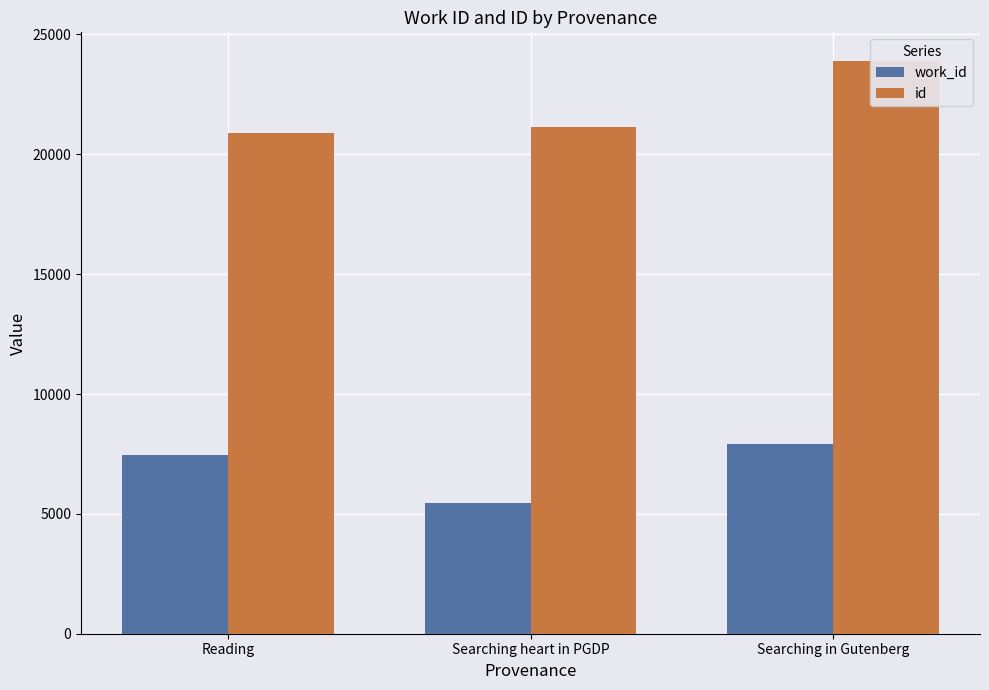

What is the minimum value for id?

20899